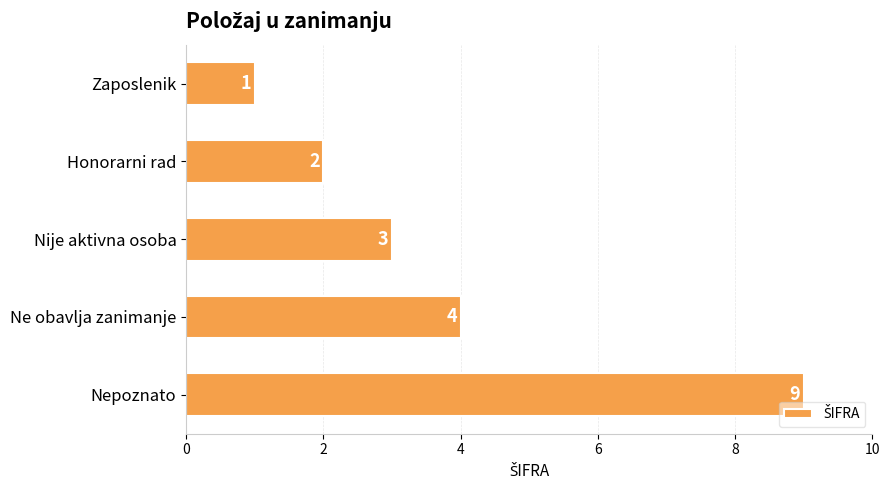

What is the label of the 3rd bar from the bottom?

Nije aktivna osoba